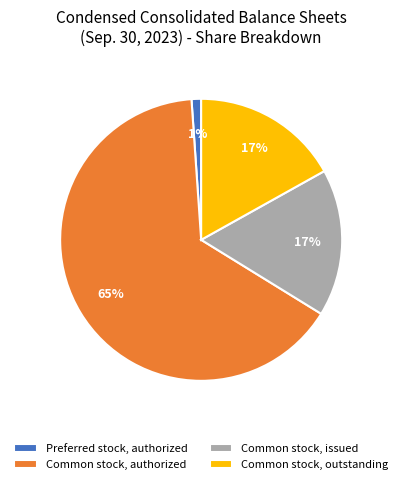

To the nearest percent, what is the average slice percentage?

25%